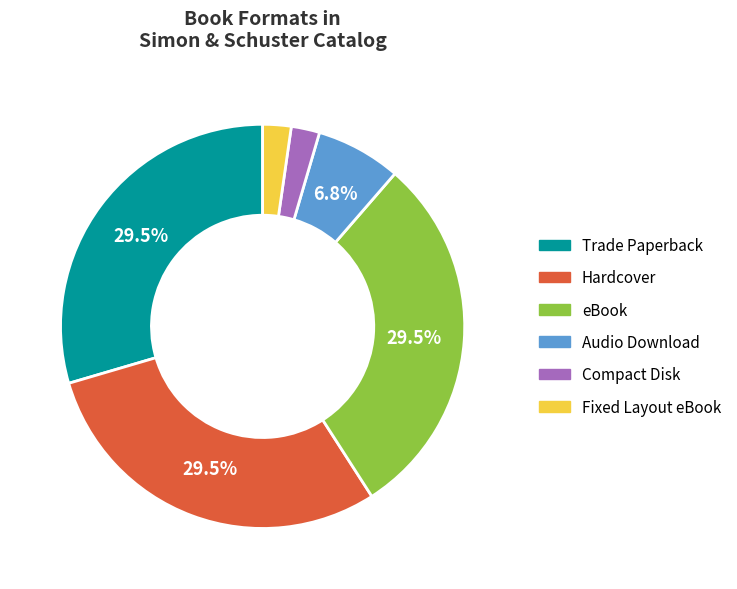

What is the ratio of the value at Audio Download to the value at eBook?

0.2